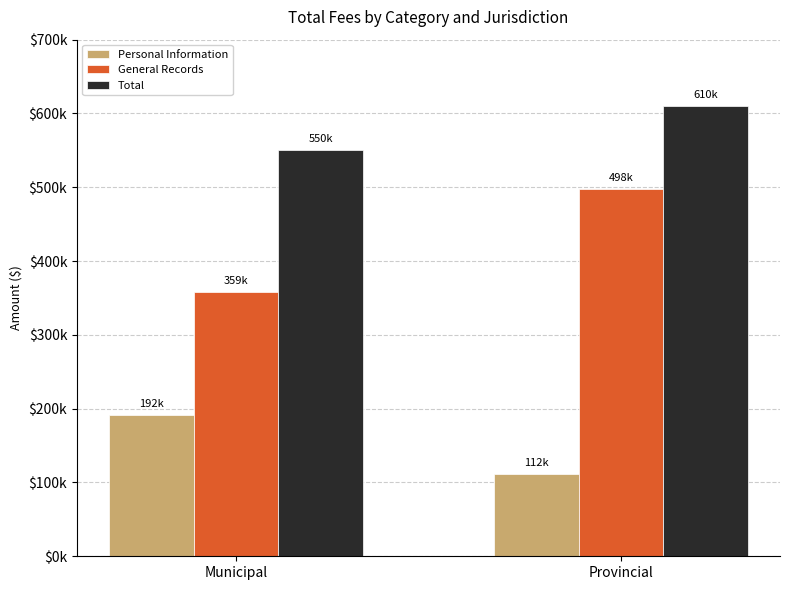

Is the value of General Records at Provincial greater than the value of Personal Information at Municipal?

Yes